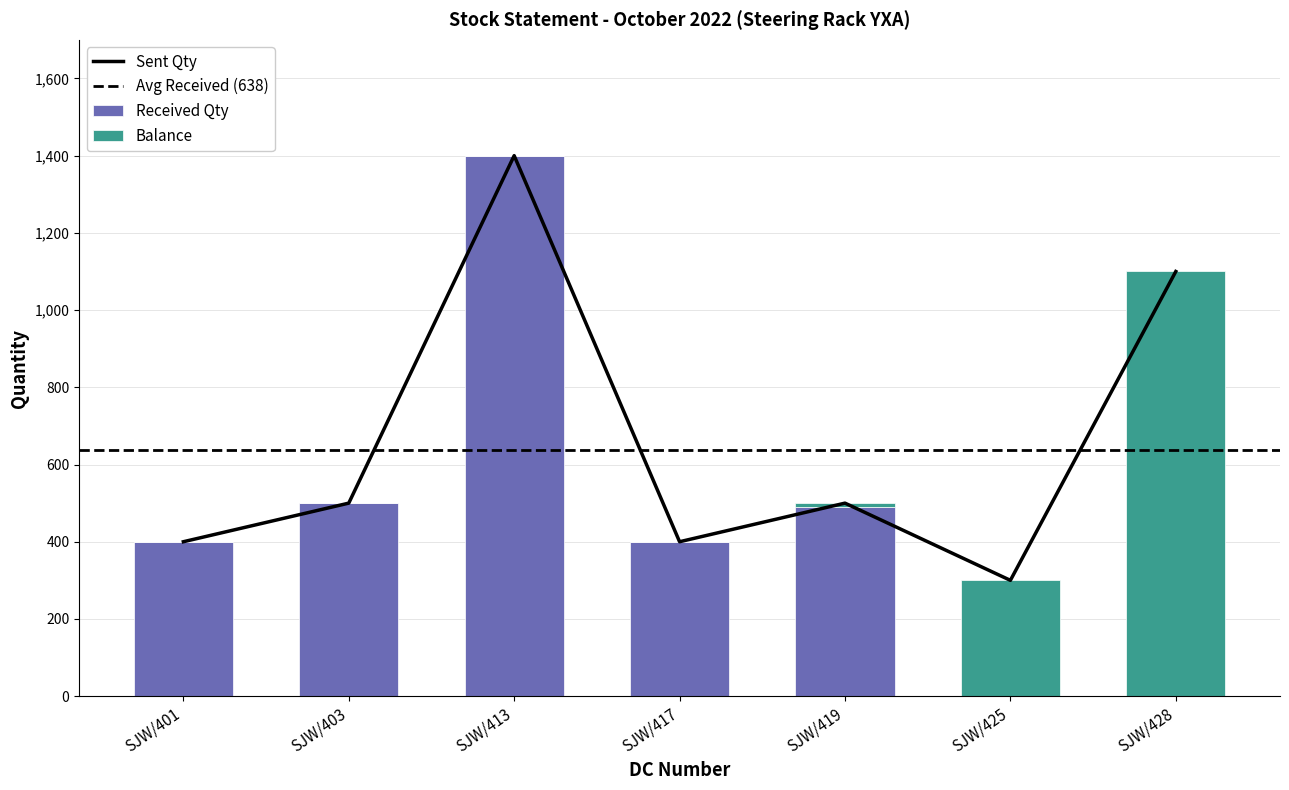

What is the difference between the second highest and second lowest values in the Sent Qty series?

700